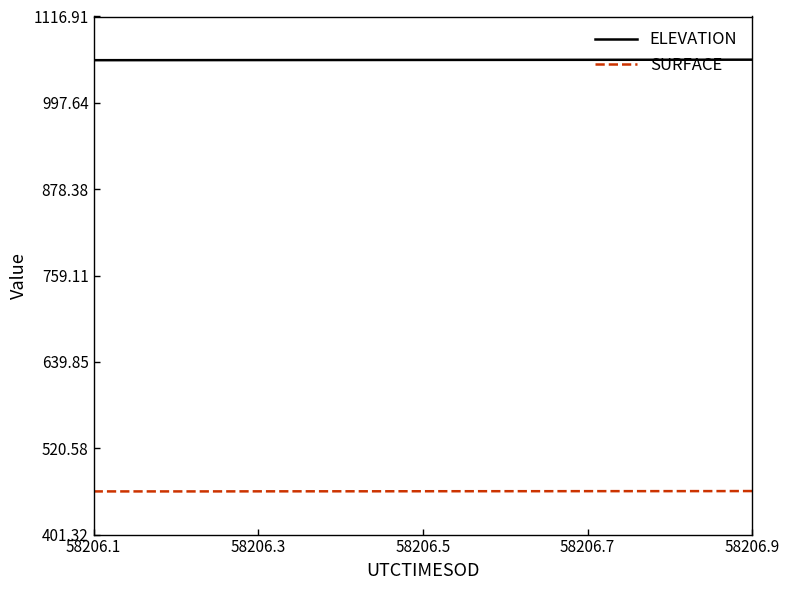

Which series has the largest total across all categories?

ELEVATION